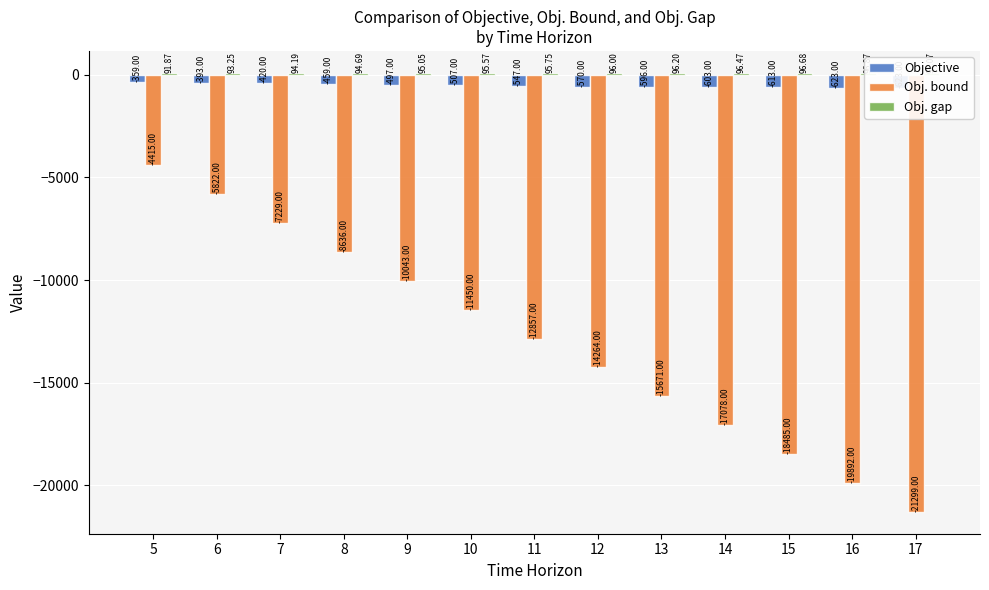

Rank the categories by Obj. gap value from highest to lowest.

17, 16, 15, 14, 13, 12, 11, 10, 9, 8, 7, 6, 5